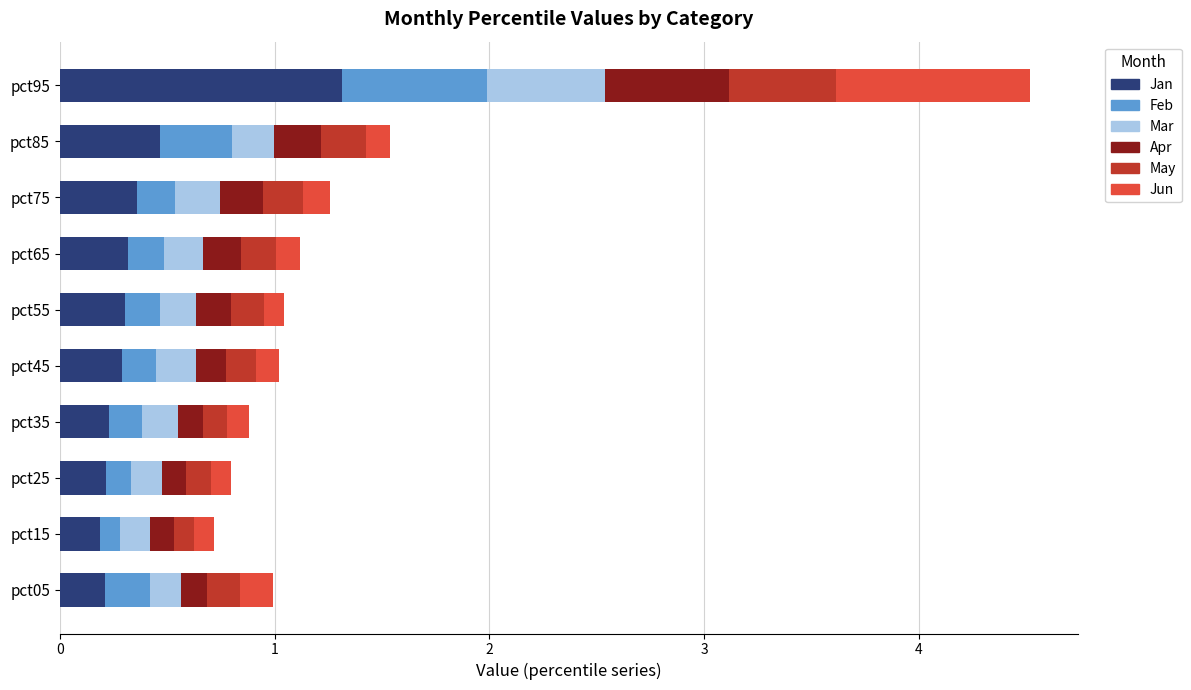

What is the difference between the maximum and minimum values in the Jan series?

1.1